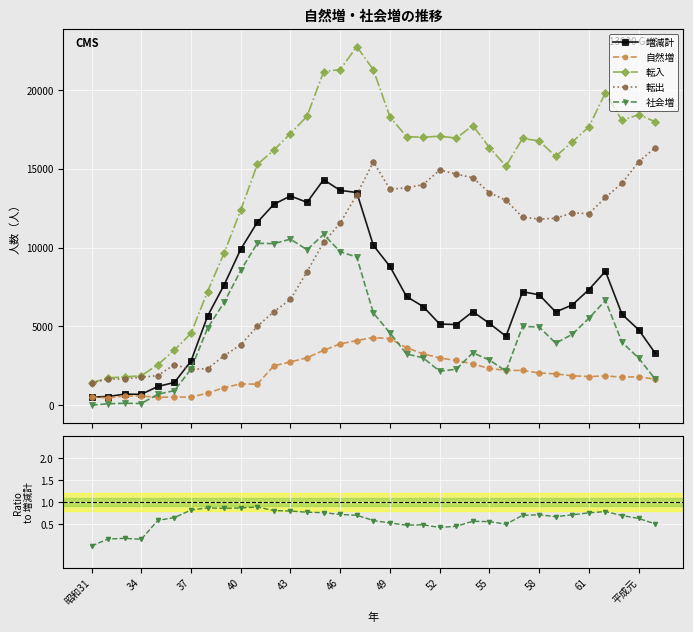

True or false: 転出 has more than 2 points higher than both neighbors.

True